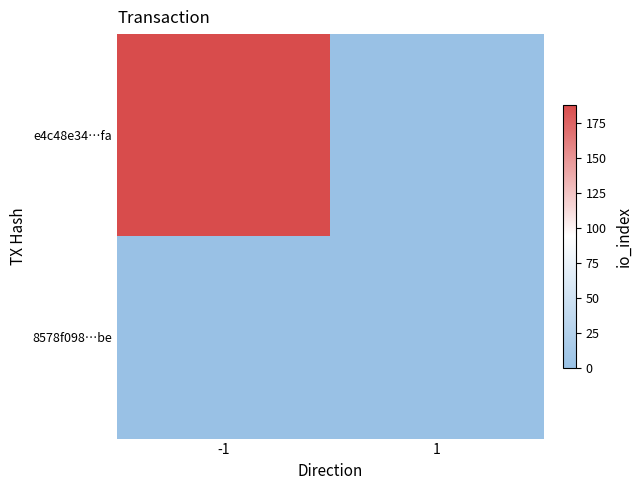

At which category is the sum across all series the highest?

-1